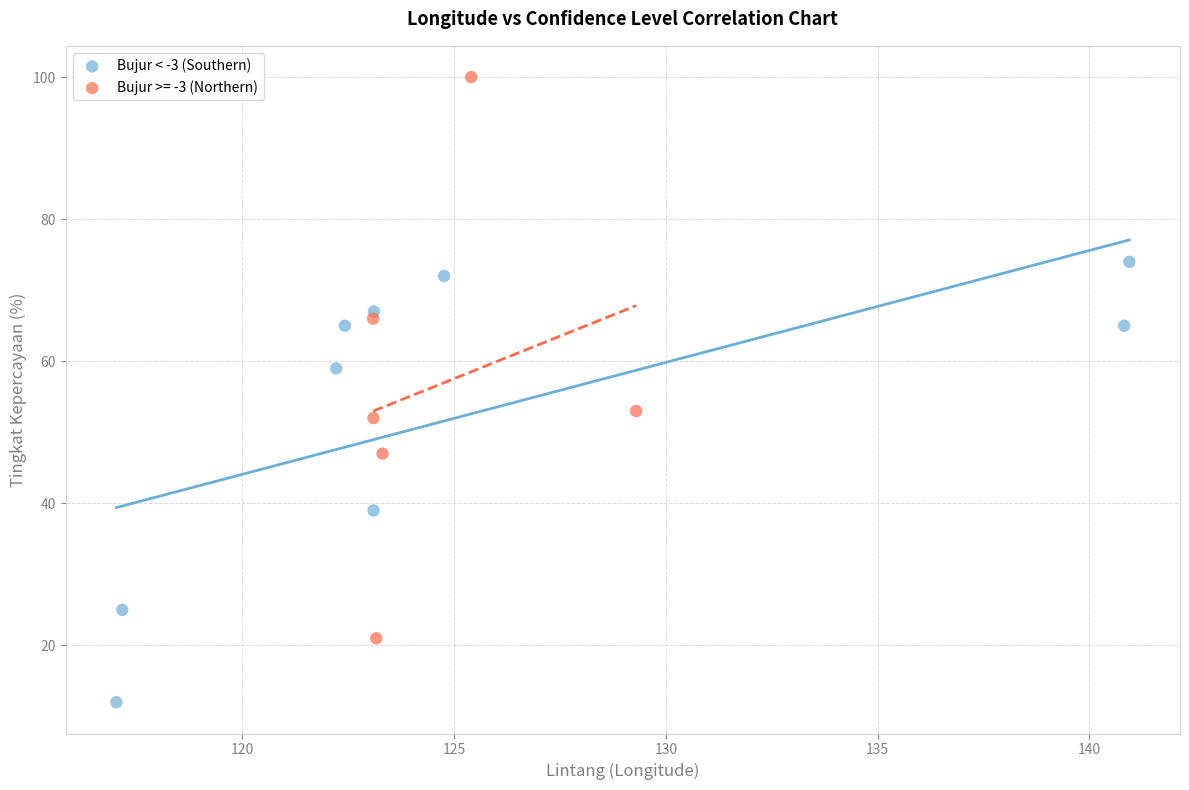

Which series has the largest Y range (max minus min)?

Bujur >= -3 (Northern)